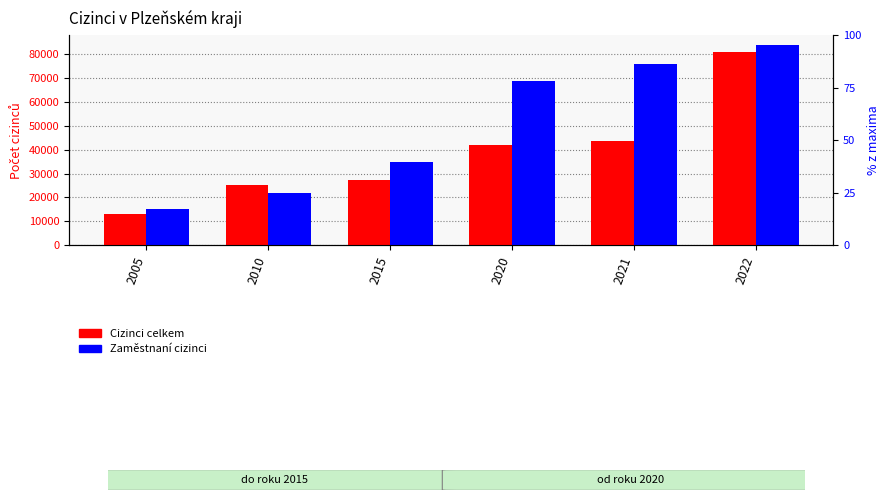

At which category is the sum across all series the highest?

2022